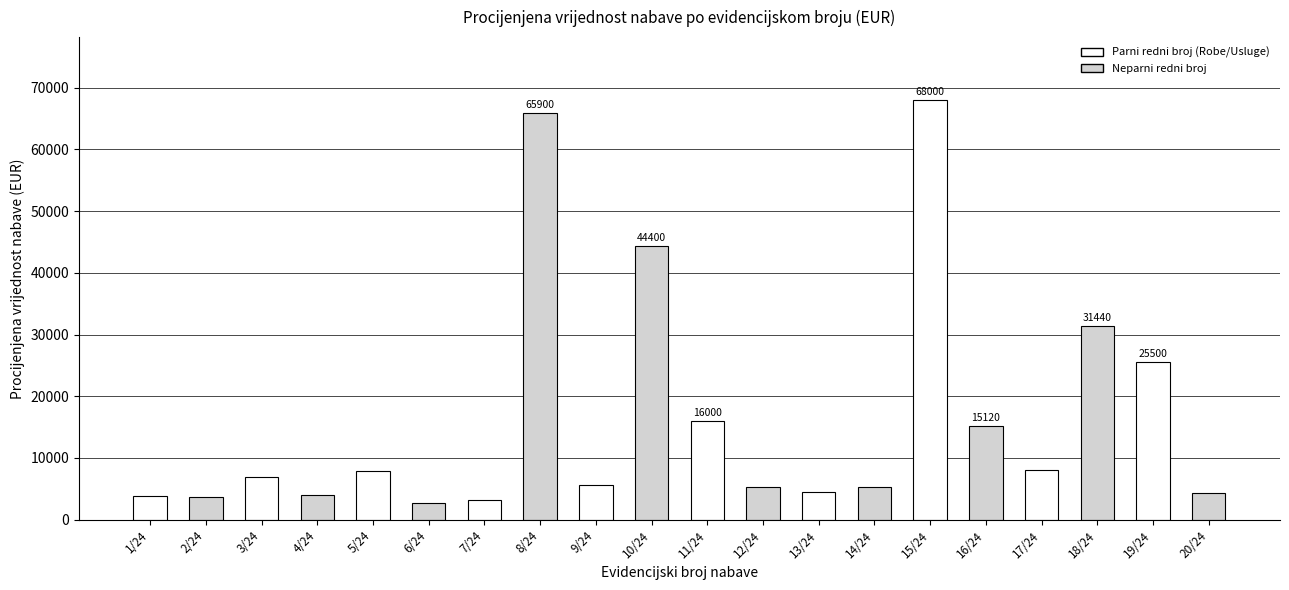

What is the minimum value shown in the chart?

2720